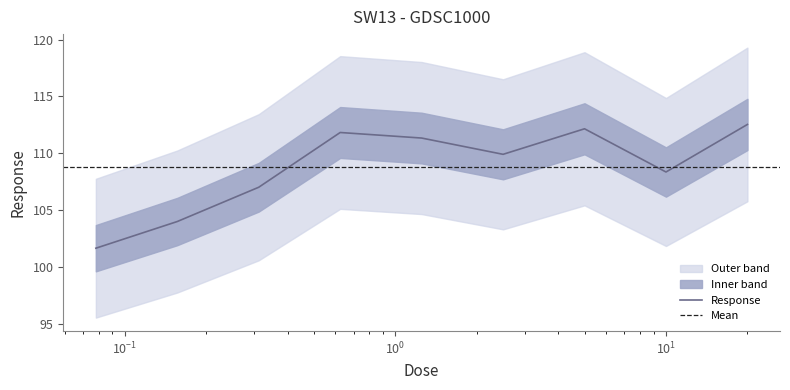

Reading left to right, what are all the values shown in this chart?

101.7	104.0	107.0	111.8	111.3	109.9	112.2	108.4	112.5